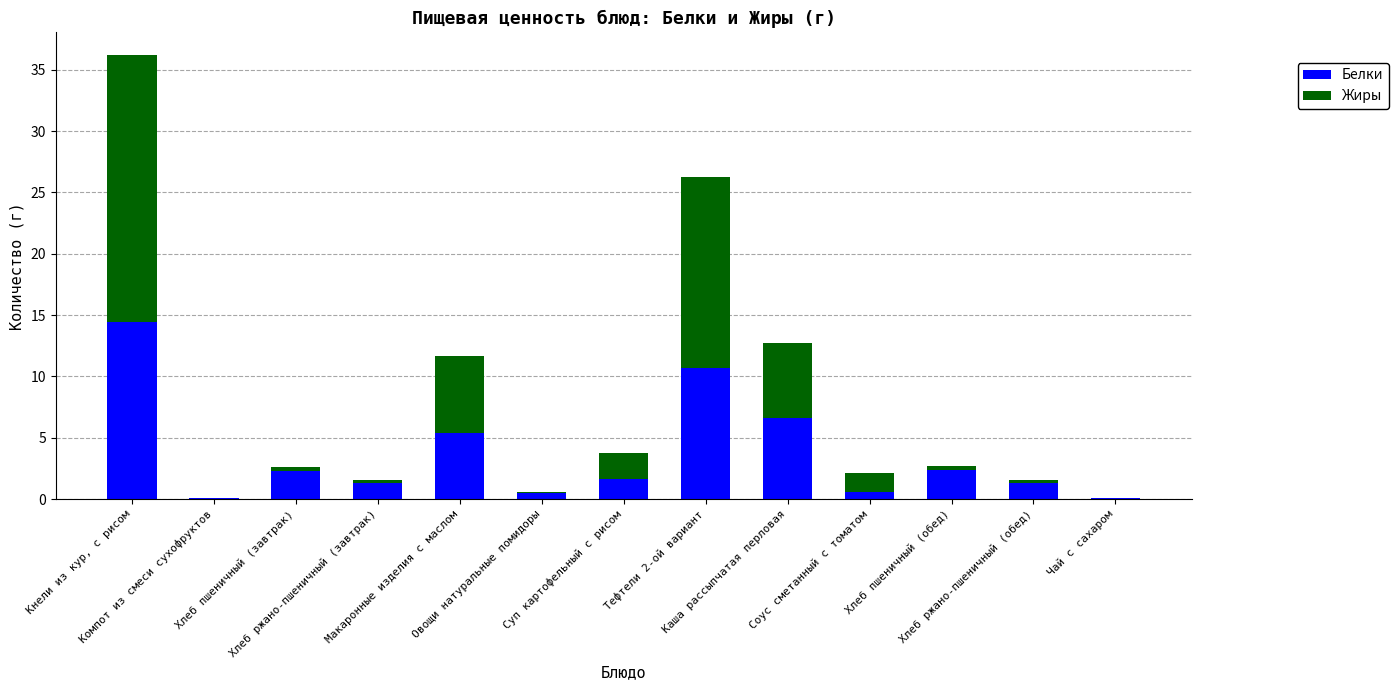

What is the highest value of the Белки series?

14.4